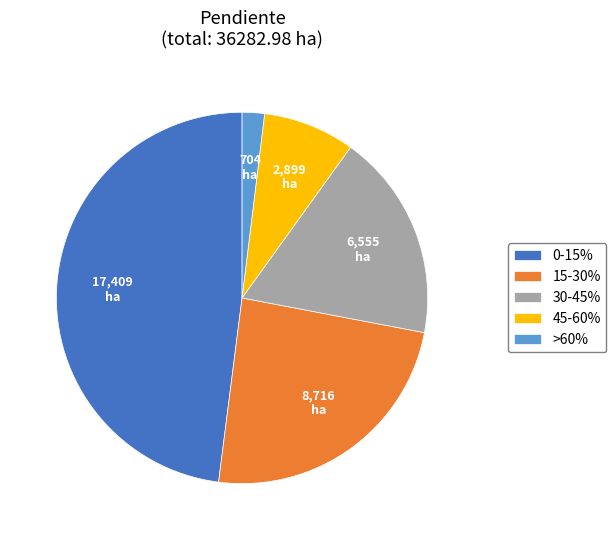

Which has a higher value, >60% or 45-60%?

45-60%